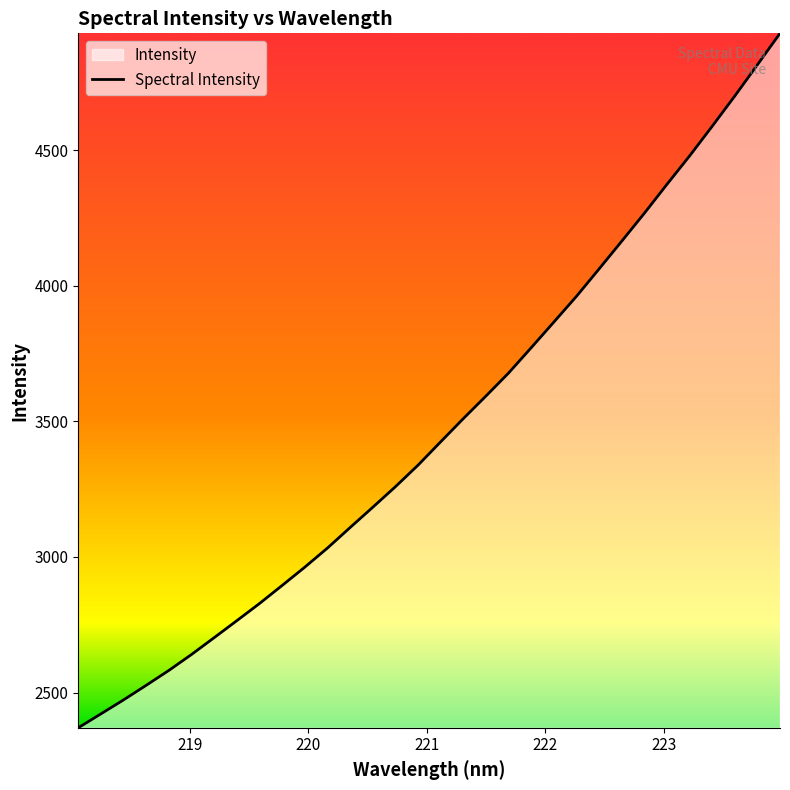

What is the minimum value shown in the chart?

2370.1